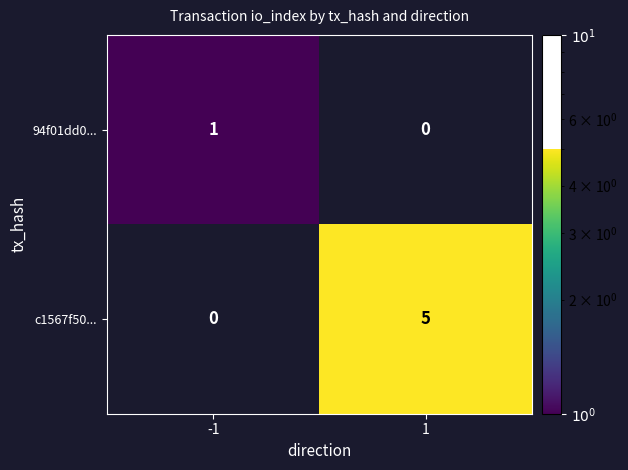

What is the total value across all series at -1?

1